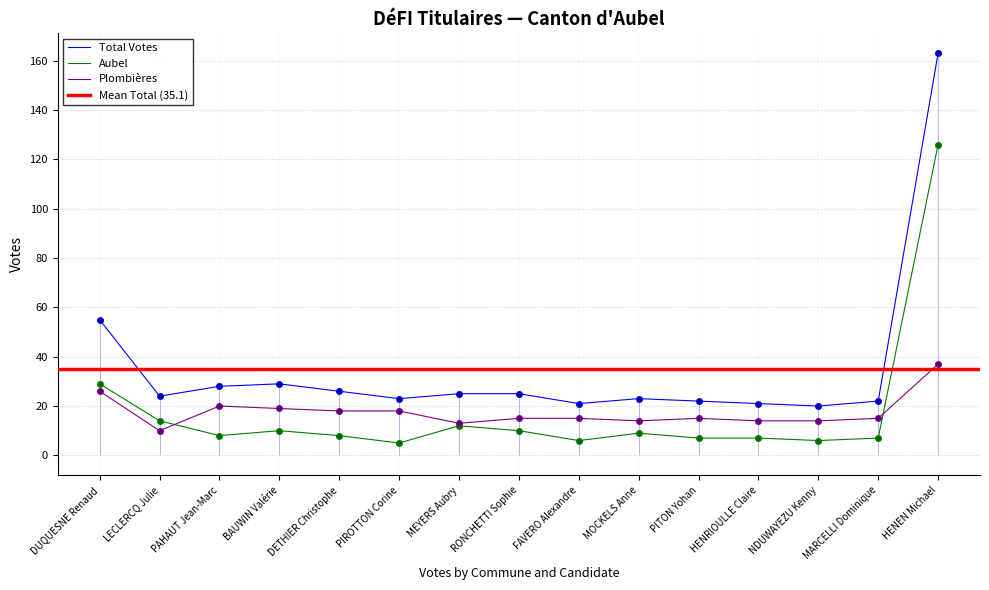

Which series has the largest total across all categories?

Titulaires - Total